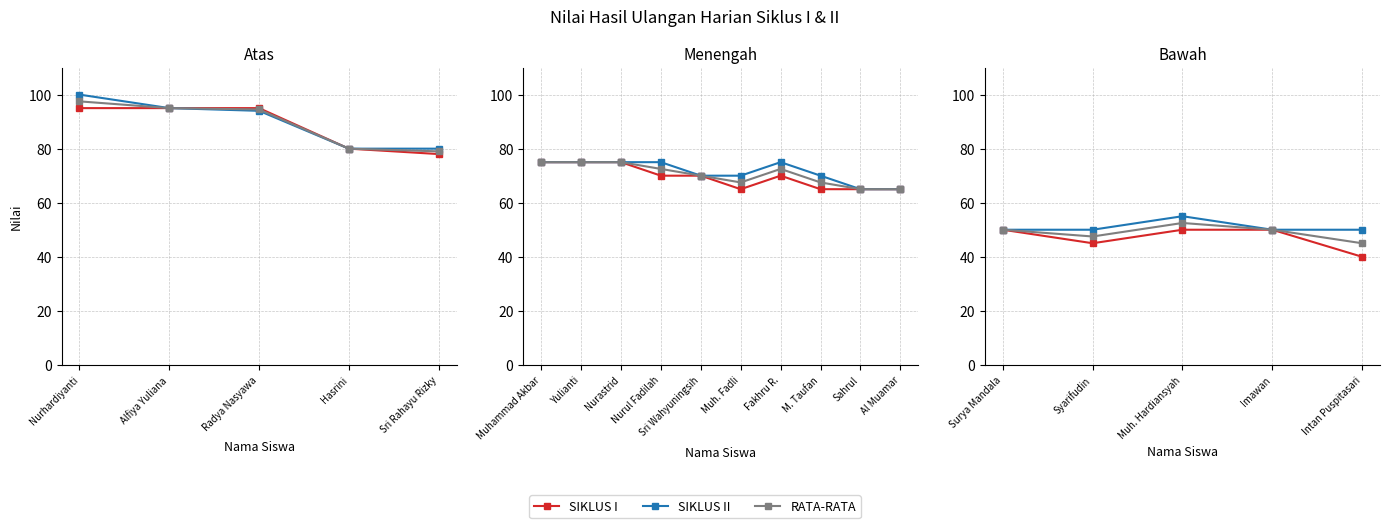

Count the number of data series in this chart.

3